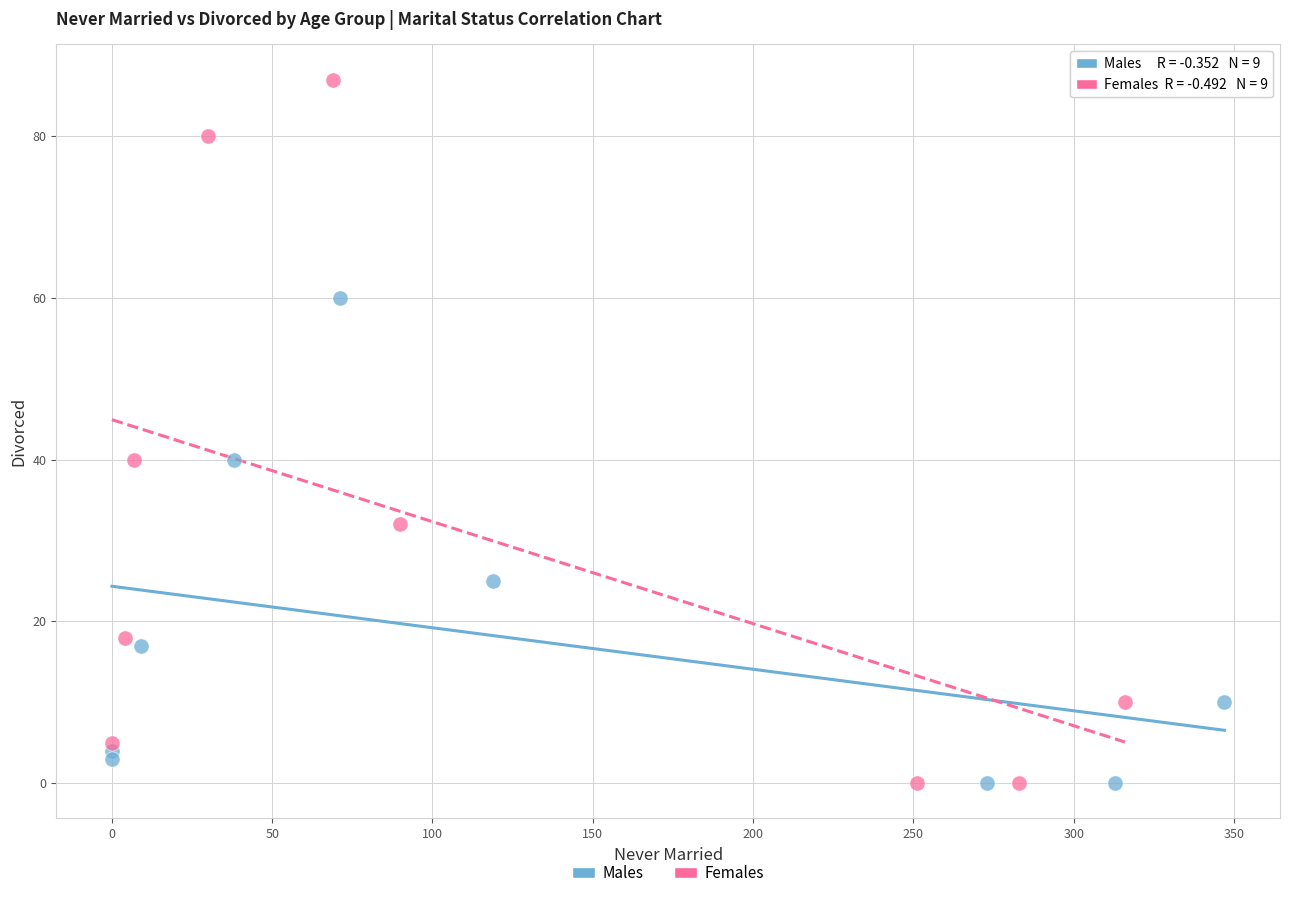

Which series reaches the maximum Y coordinate?

Females